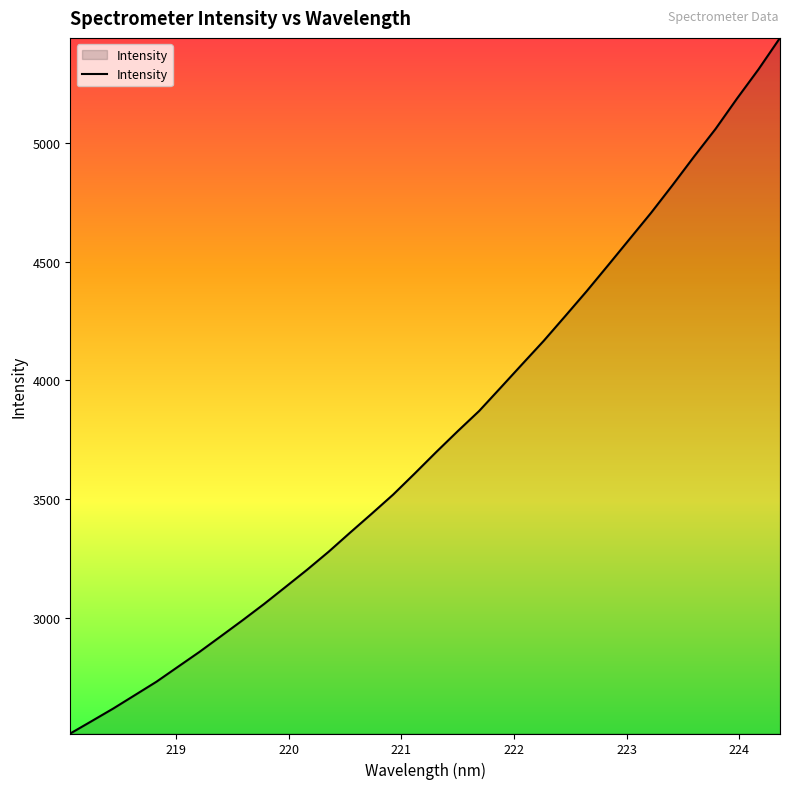

Does the chart display data point markers on the line(s)?

No